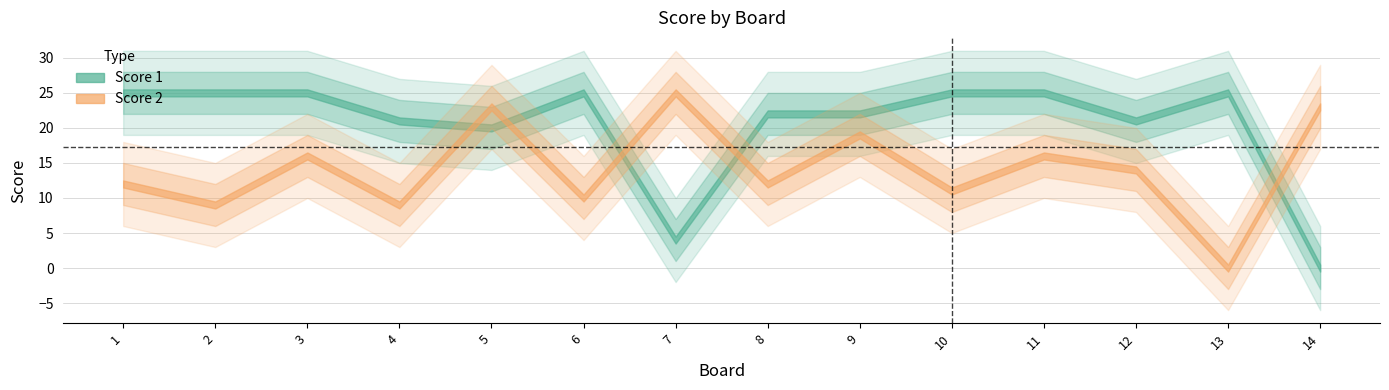

The Score 2 series shows 14 at 12. True or false?

True